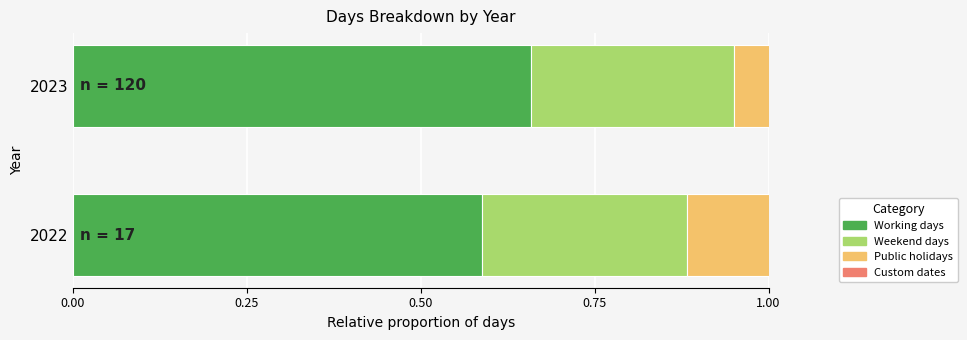

Count the Public holidays values in the range 0 to 1.

2